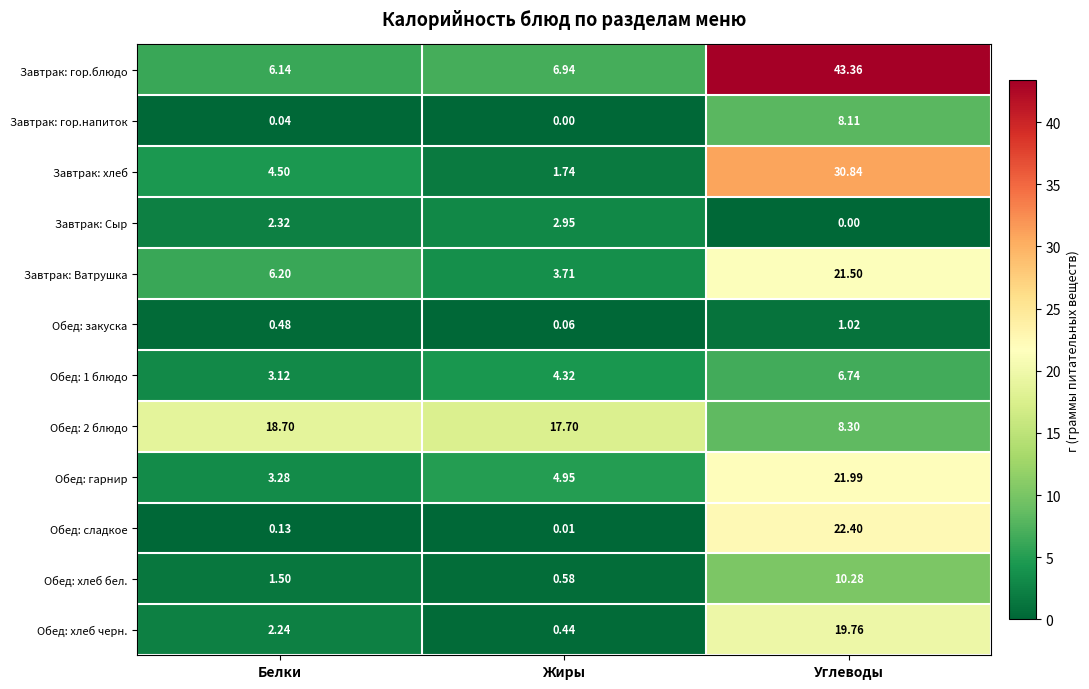

At which category is the sum across all series the highest?

Углеводы